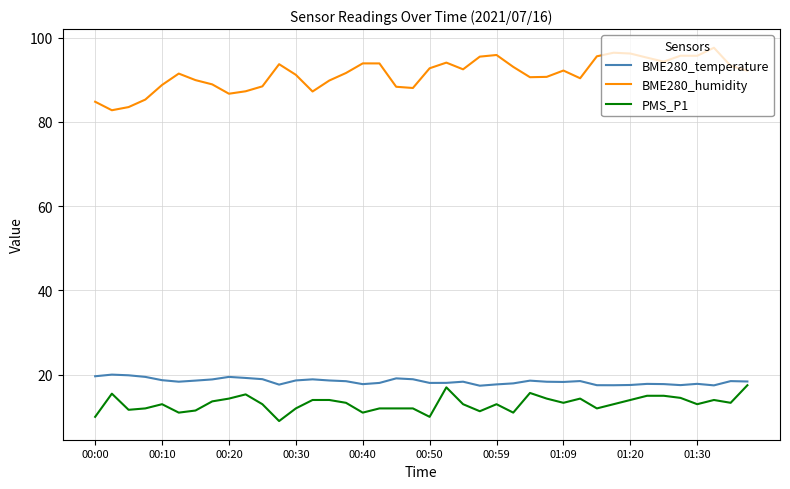

Is this an area chart (filled region under the line)?

No